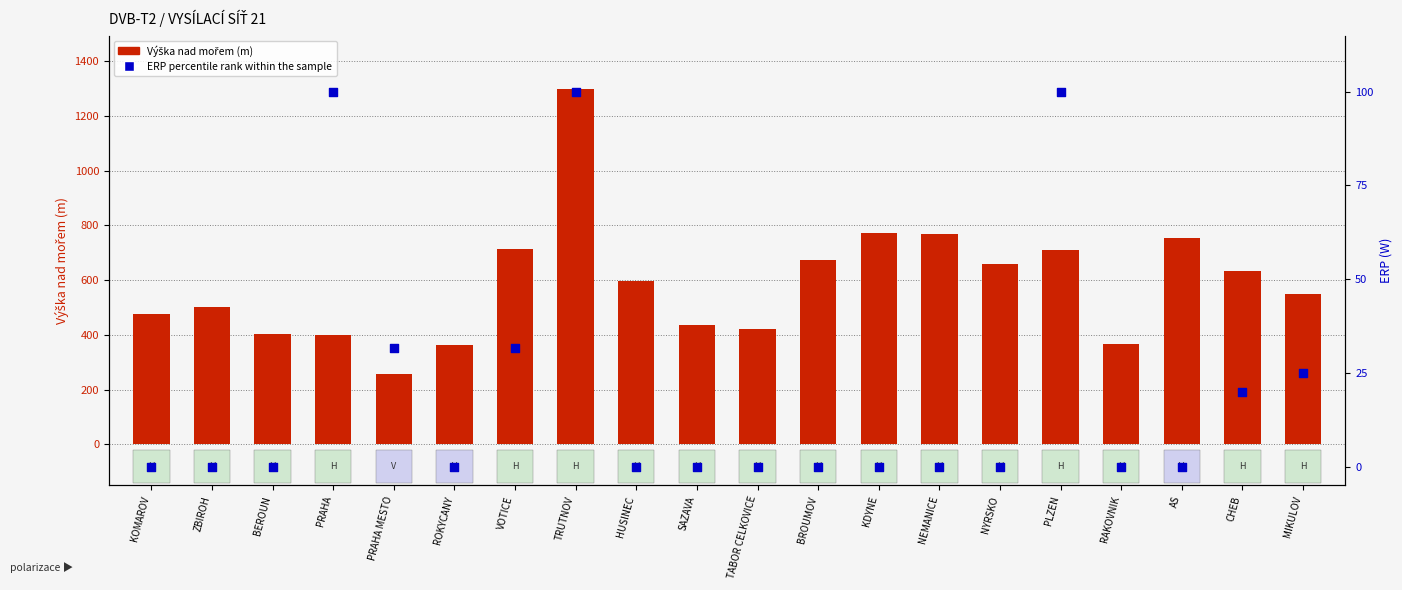

Which series has the largest Y range (max minus min)?

Výška nad mořem (m)